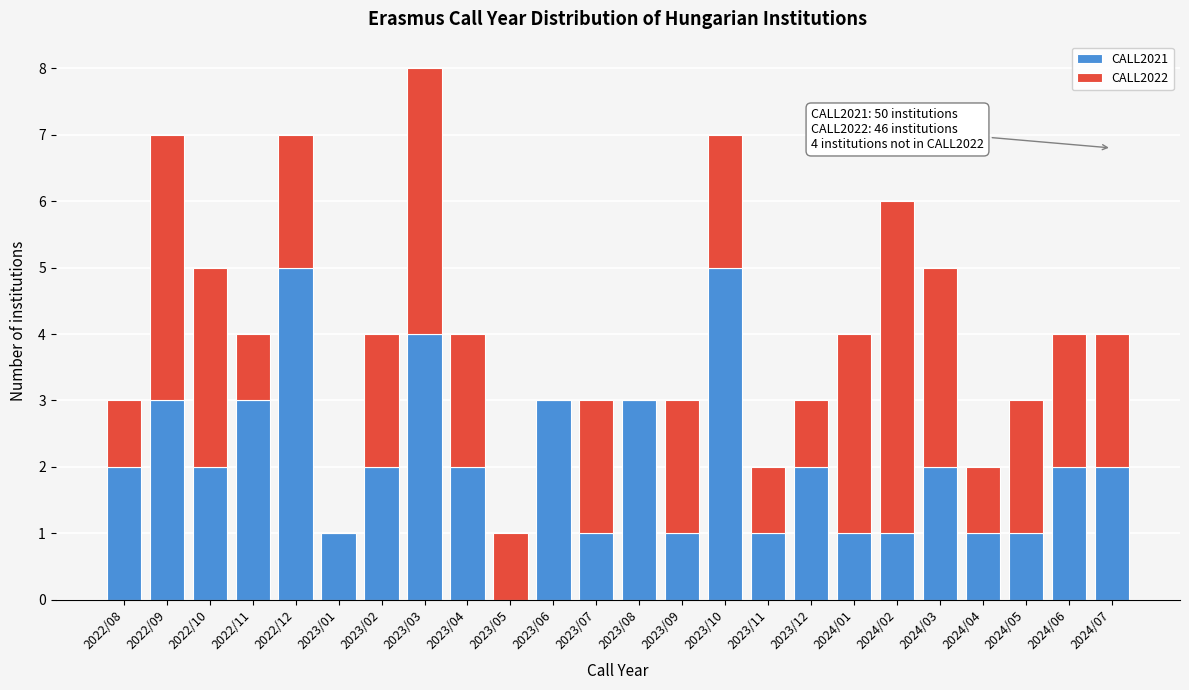

At which category is the sum across all series the highest?

2023/03